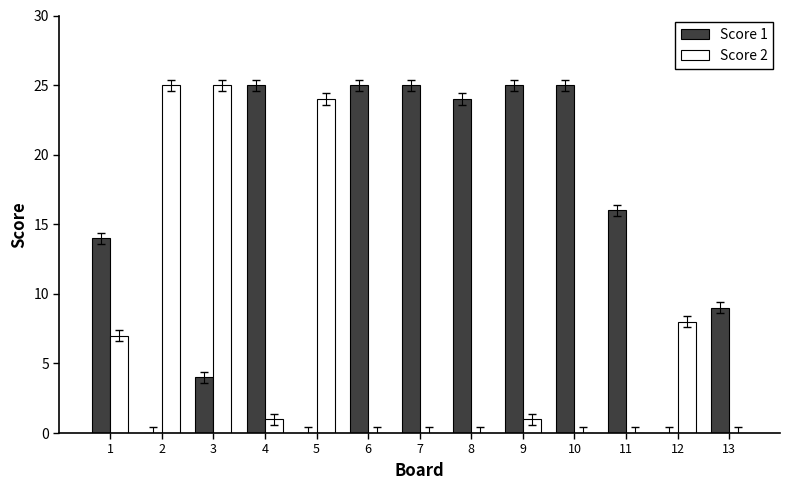

Between 1 and 10, which series saw the biggest shift?

Score 1